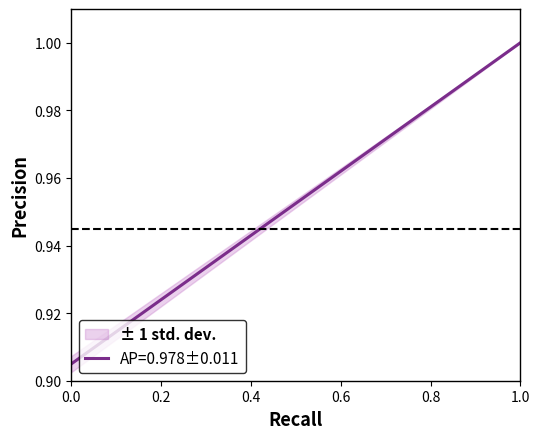

Reading left to right, transcribe all the data shown in this chart.

0.9	0.9	0.9	0.9	0.9	0.9	0.9	0.9	0.9	1.0	1.0	1.0	1.0	1.0	1.0	1.0	1.0	1.0	1.0	1.0